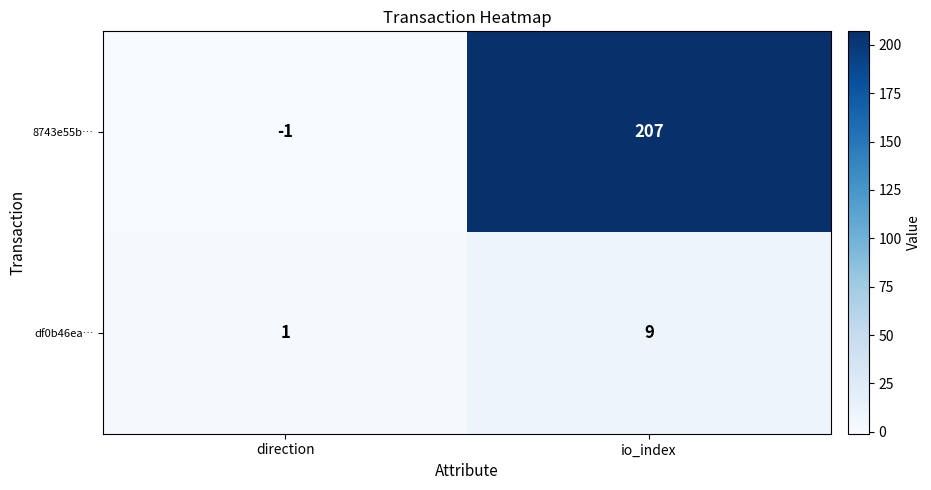

How many data points does each series have?

2